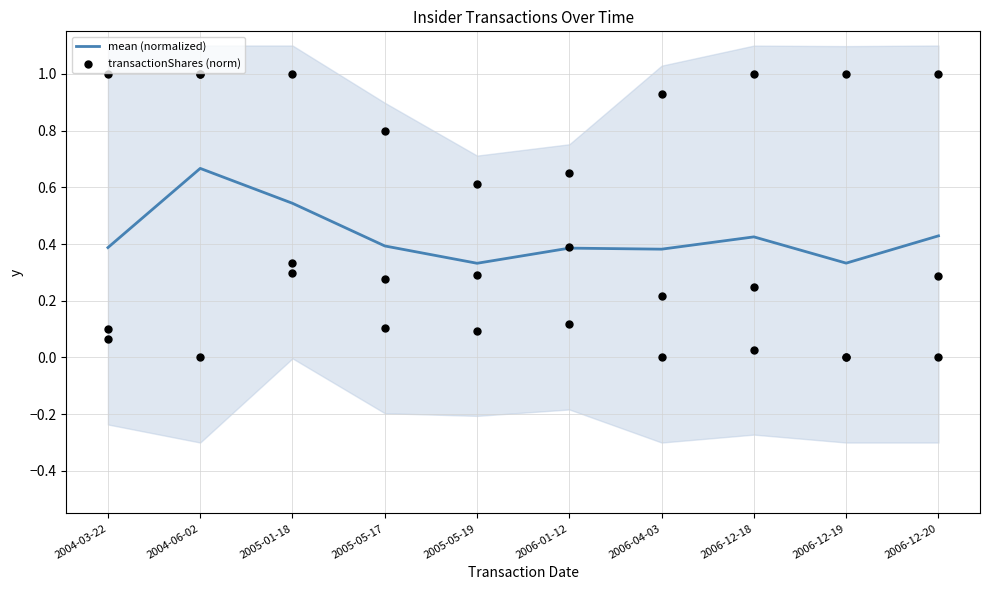

Which series contains the highest Y value?

transactionShares (norm)